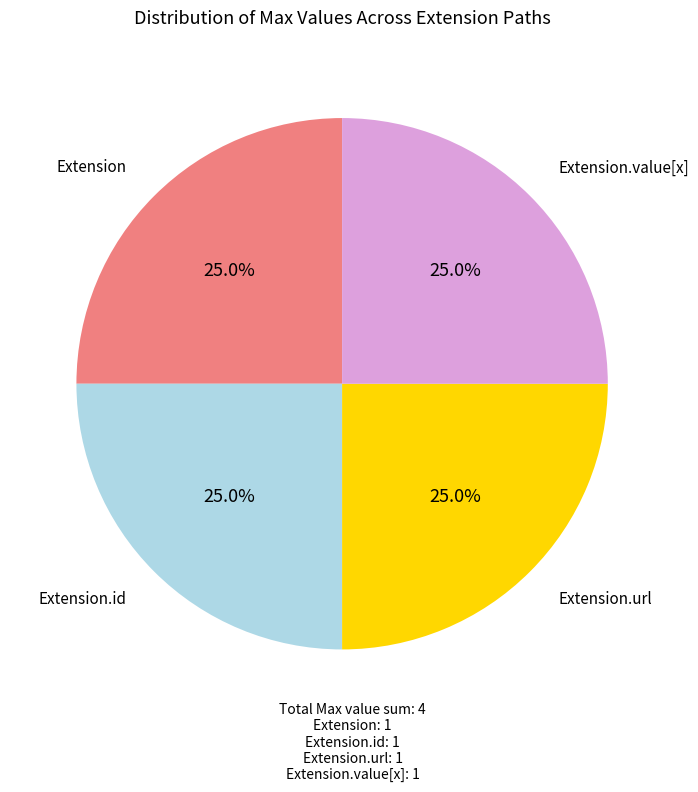

Does any single category account for the majority?

No